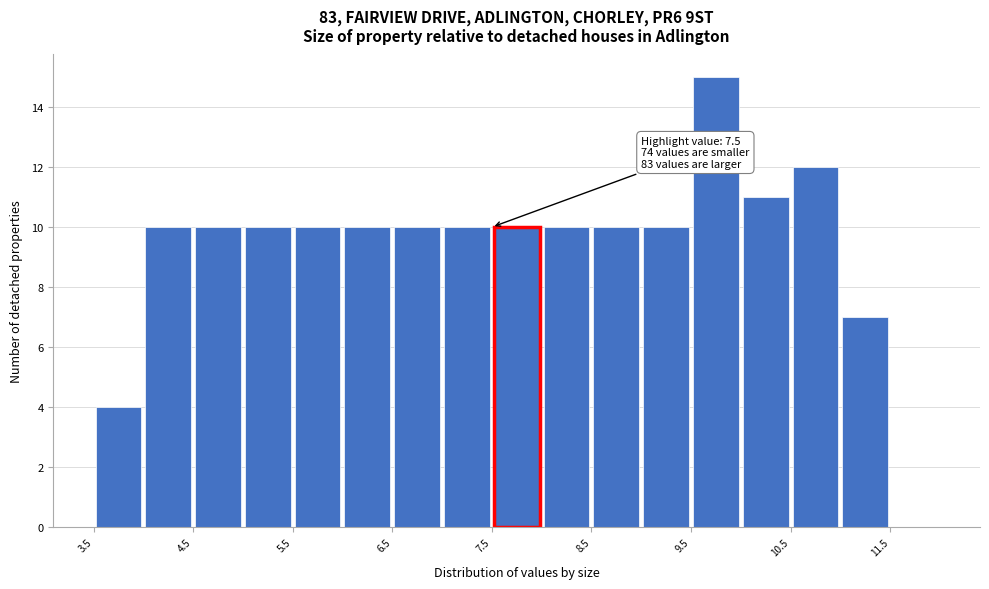

Which range on the x-axis has the tallest bar?

9.5 to 10.0